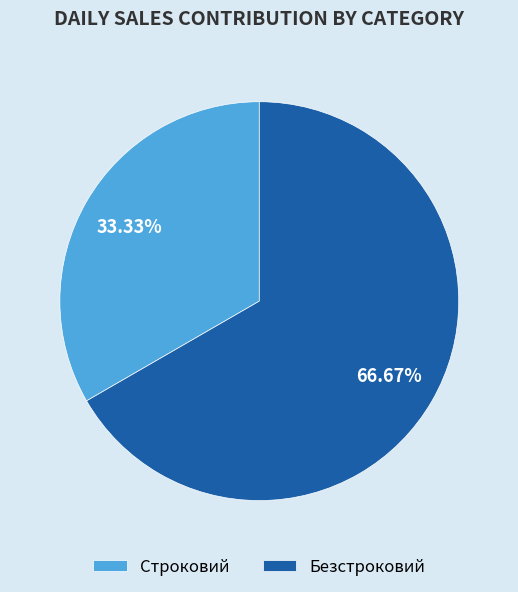

What percentage is NOT represented by Строковий?

66.7%